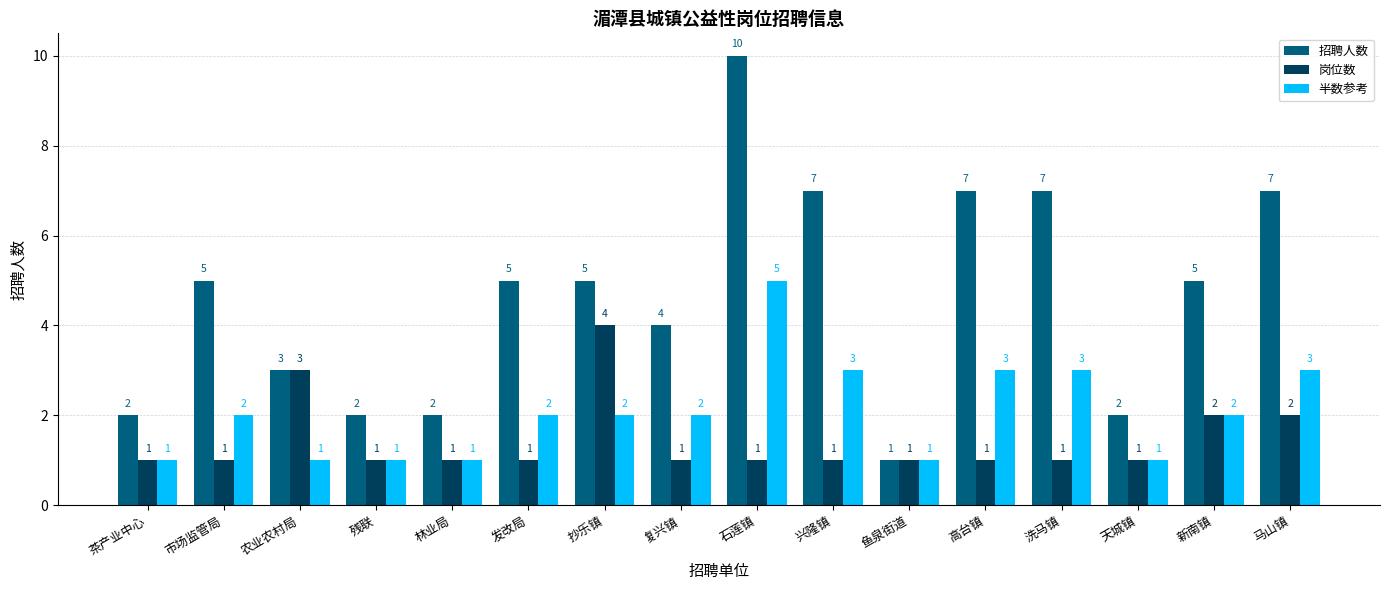

Which series has the largest range (max minus min)?

招聘人数